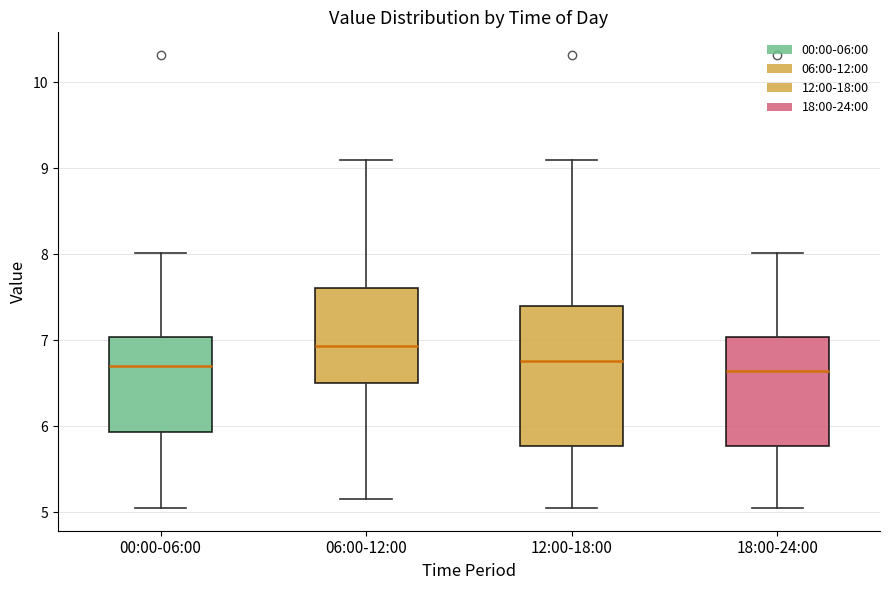

Which box has the highest median line?

06:00-12:00